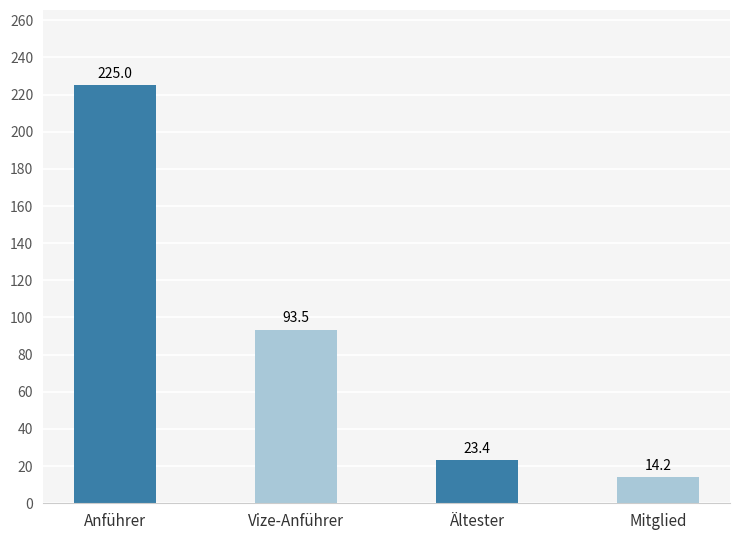

Reading right to left, transcribe all the data shown in this chart.

14.2	23.4	93.5	225.0